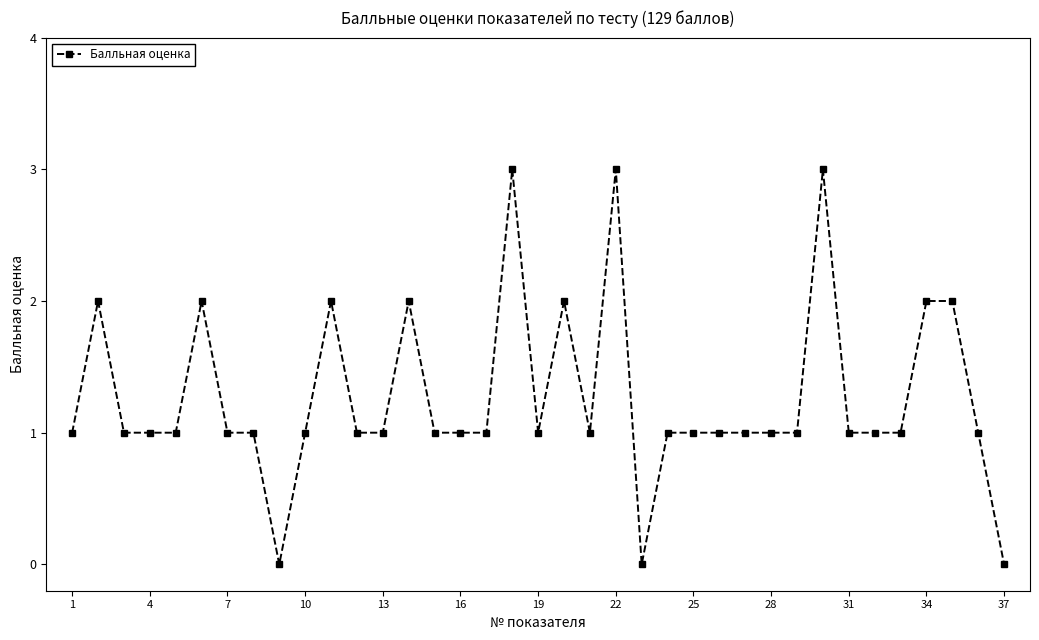

What is the maximum value shown in the chart?

3